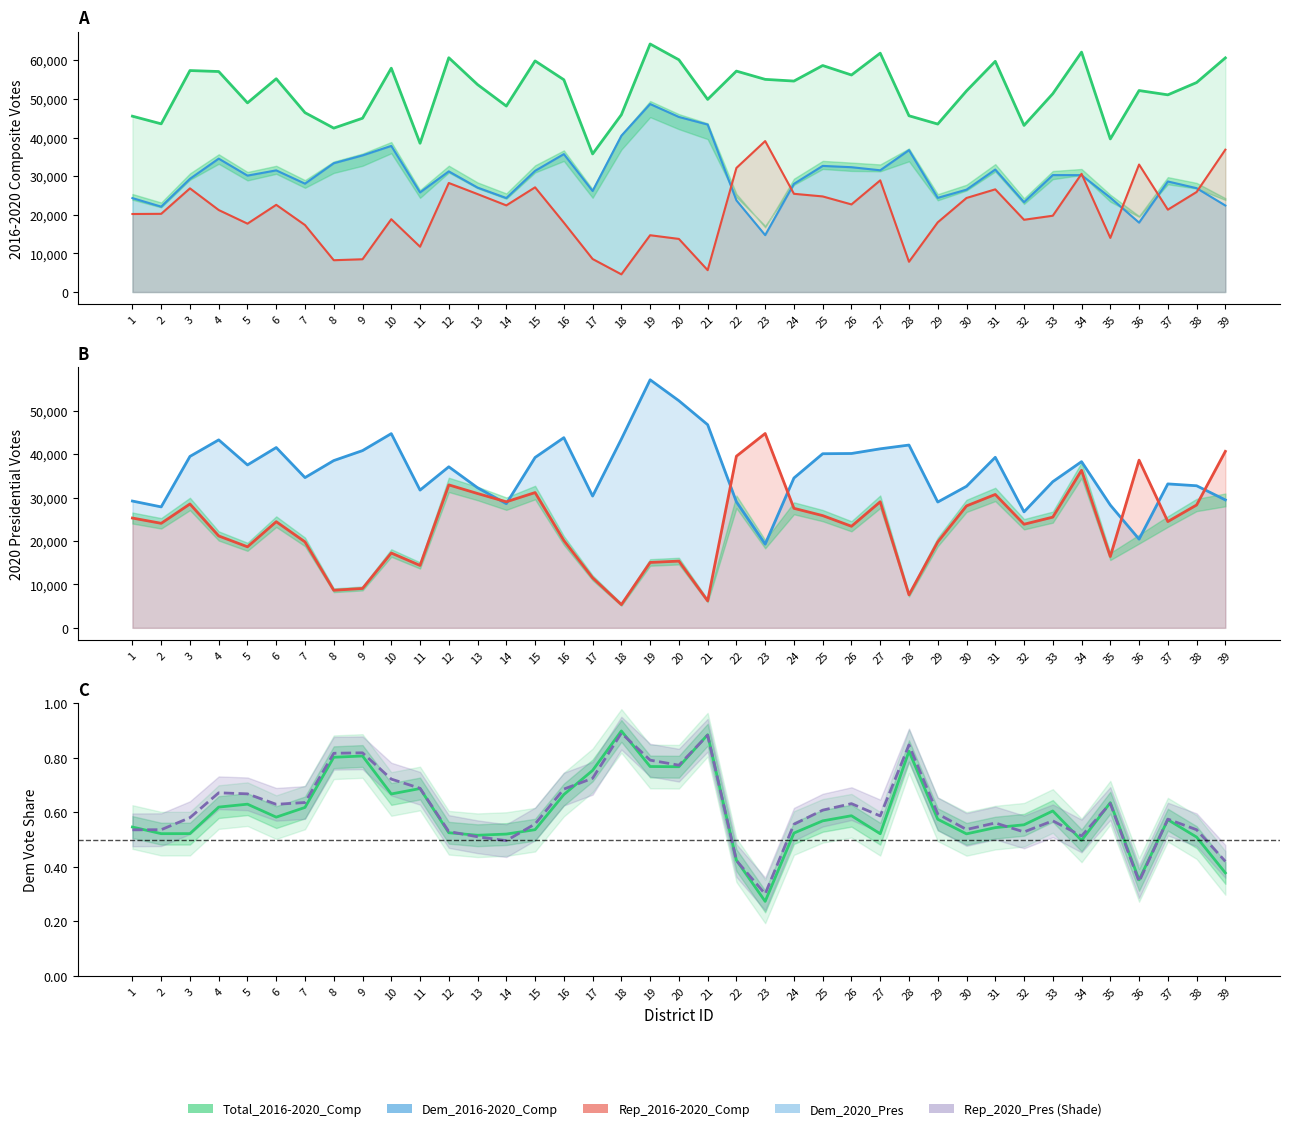

Is the value of Rep_2016-2020_Comp at 28 greater than the value of Rep_2020_Pres at 7?

No